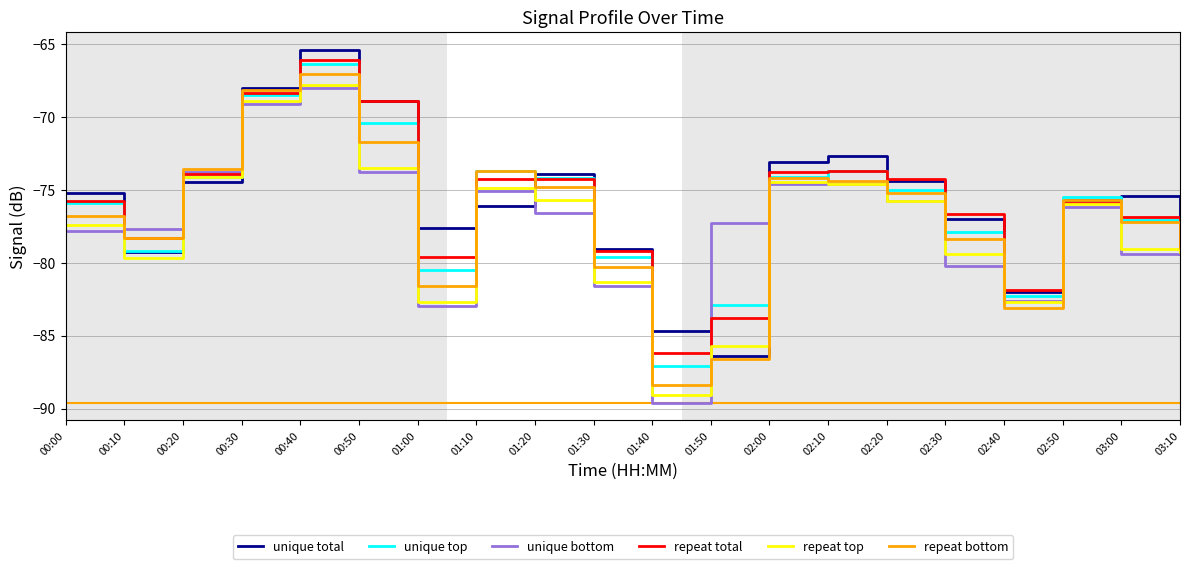

At which category is the sum across all series the highest?

00:40